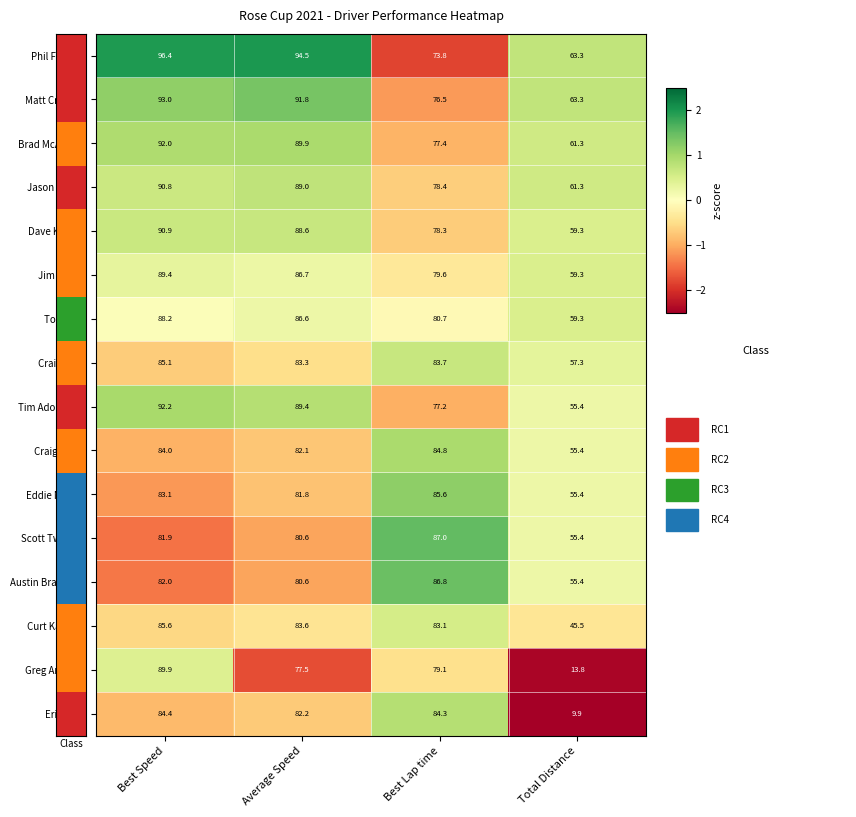

Which category has the highest value across all series?

Best Speed